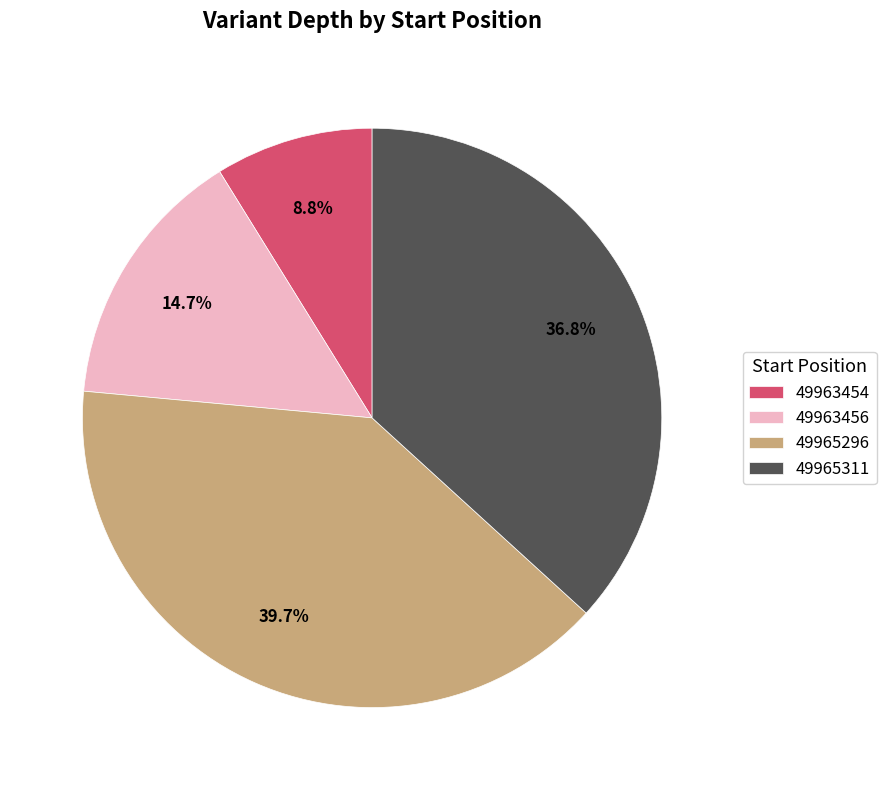

To the nearest percent, what portion does 49963454 represent?

9%